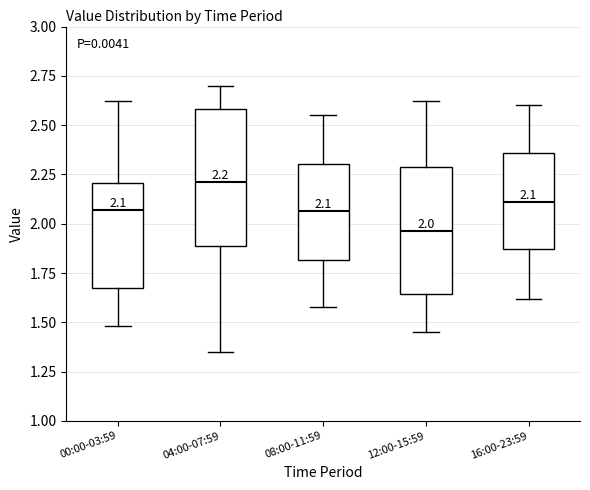

Which box has the lowest median line?

12:00-15:59